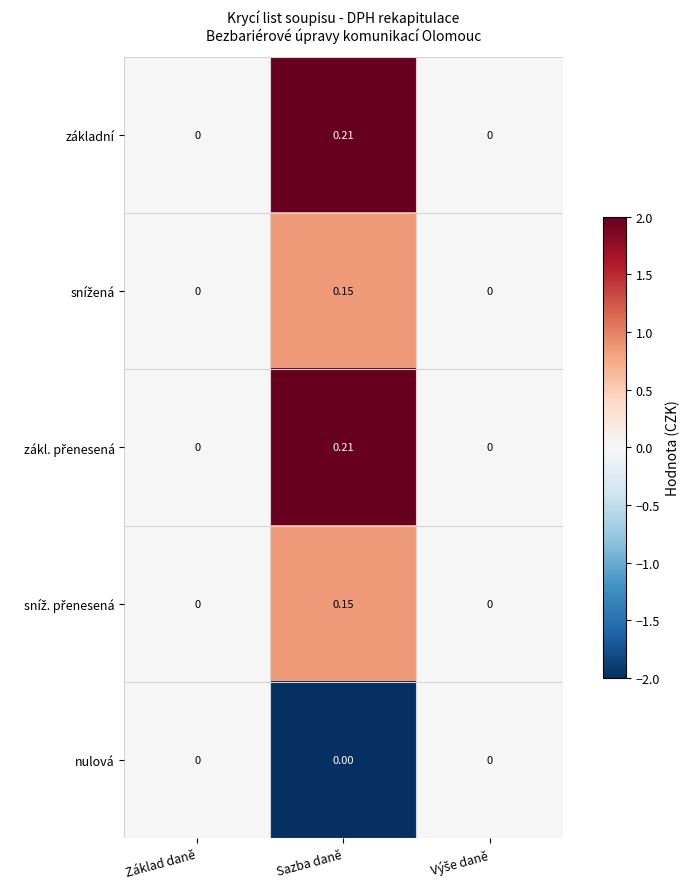

Which category has the highest value across all series?

Sazba daně